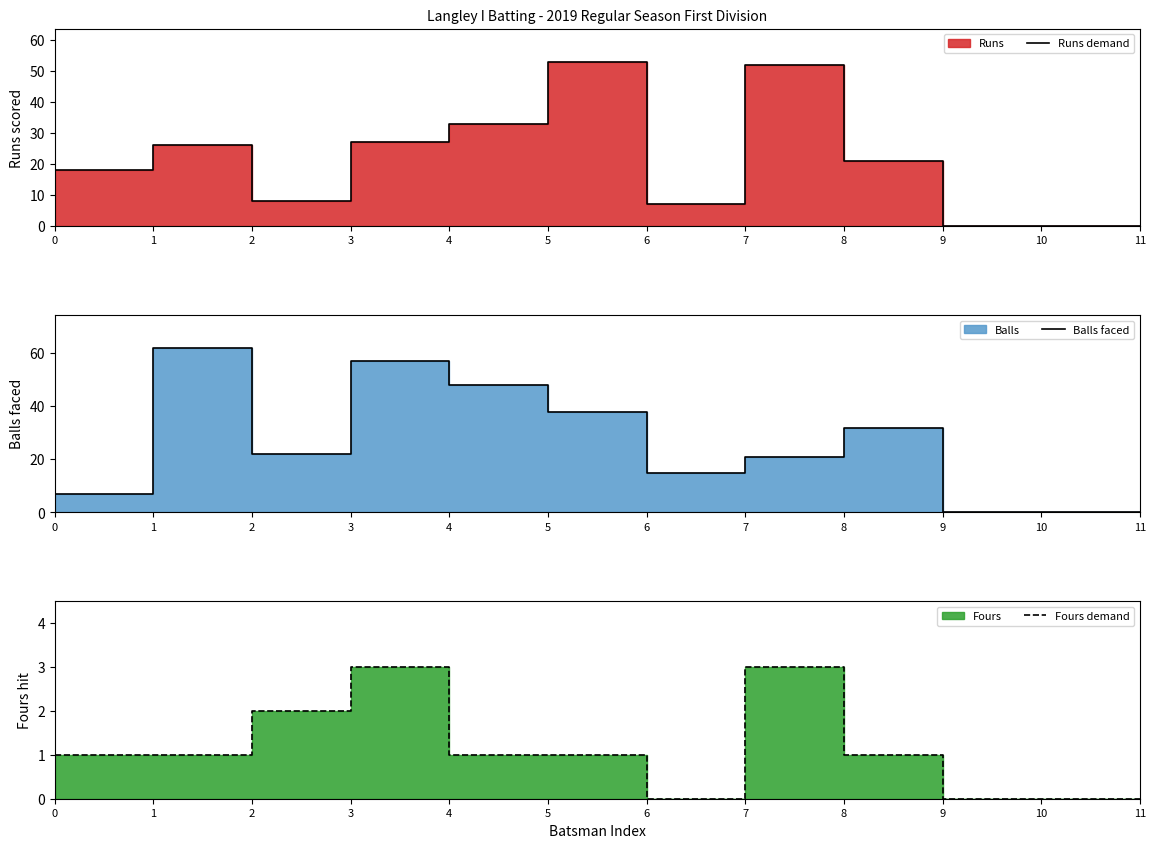

Rank the series at 5 from highest to lowest value.

Runs demand, Balls faced, Fours demand